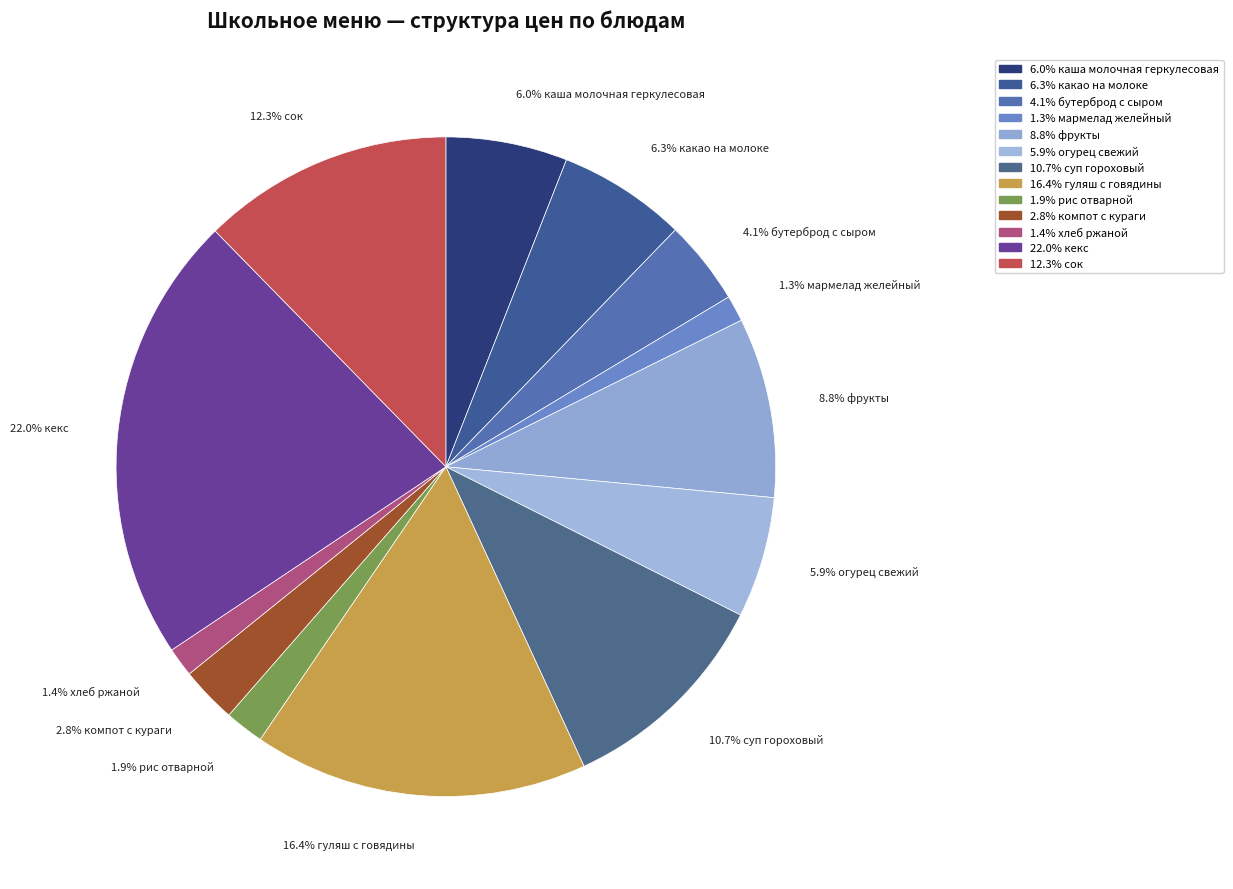

To the nearest percent, what is the average slice percentage?

8%